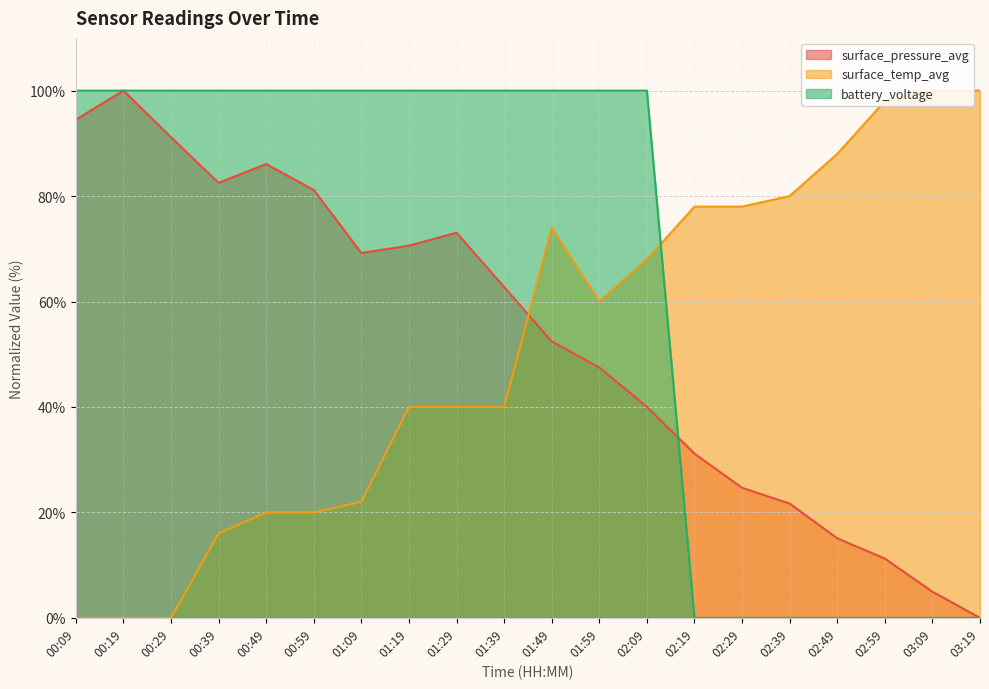

At which category is the sum across all series the highest?

01:49